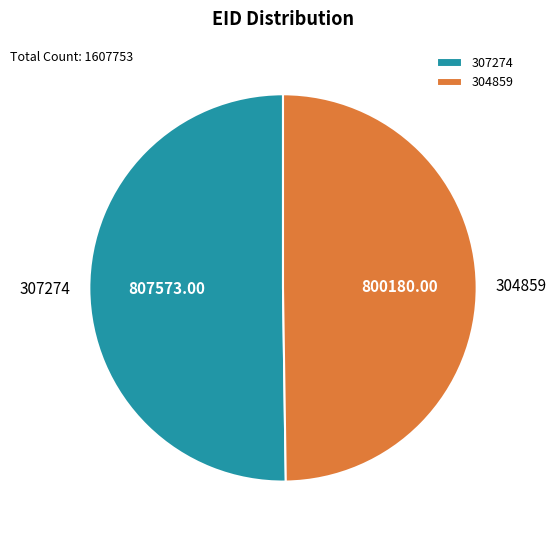

Approximately how many times larger is the value at 307274 compared to 304859?

1.0